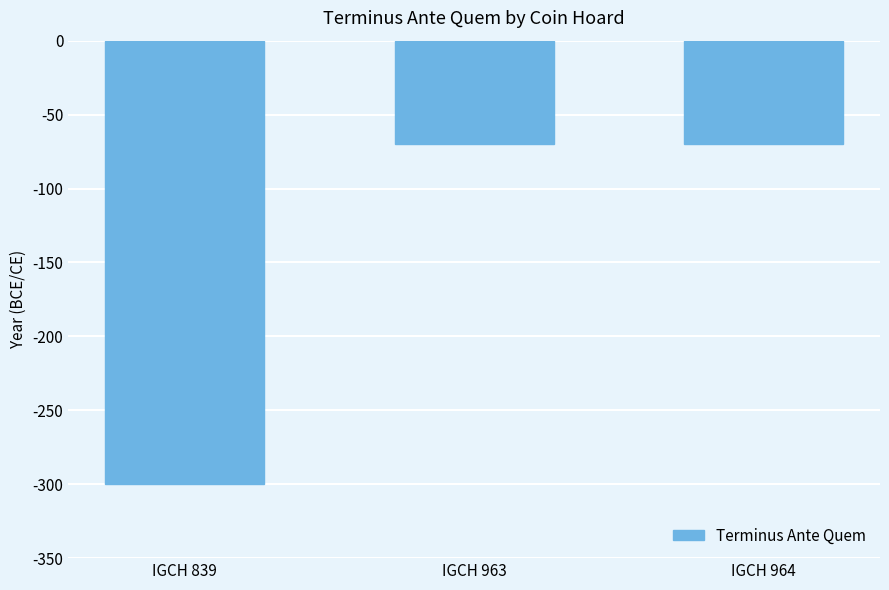

What is the average value?

-147